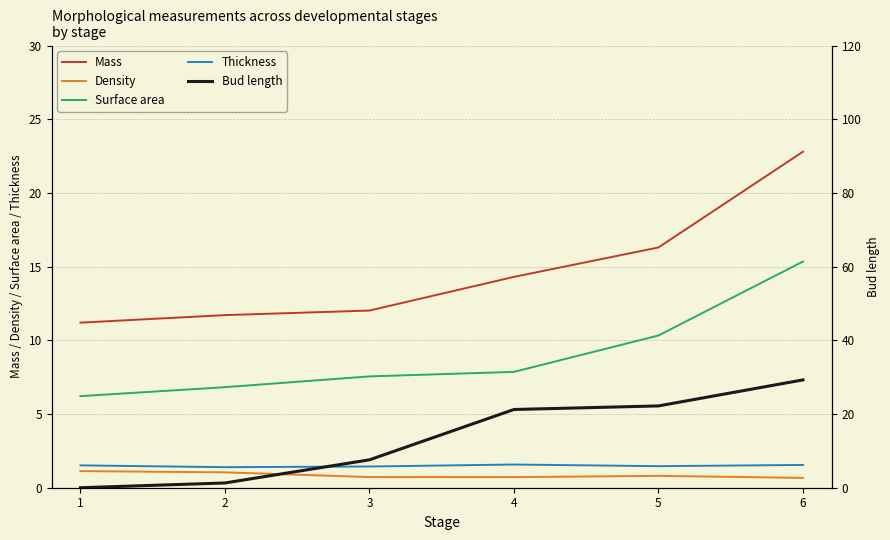

What are all the series names shown in the legend?

Mass, Density, Surface area, Thickness, Bud length